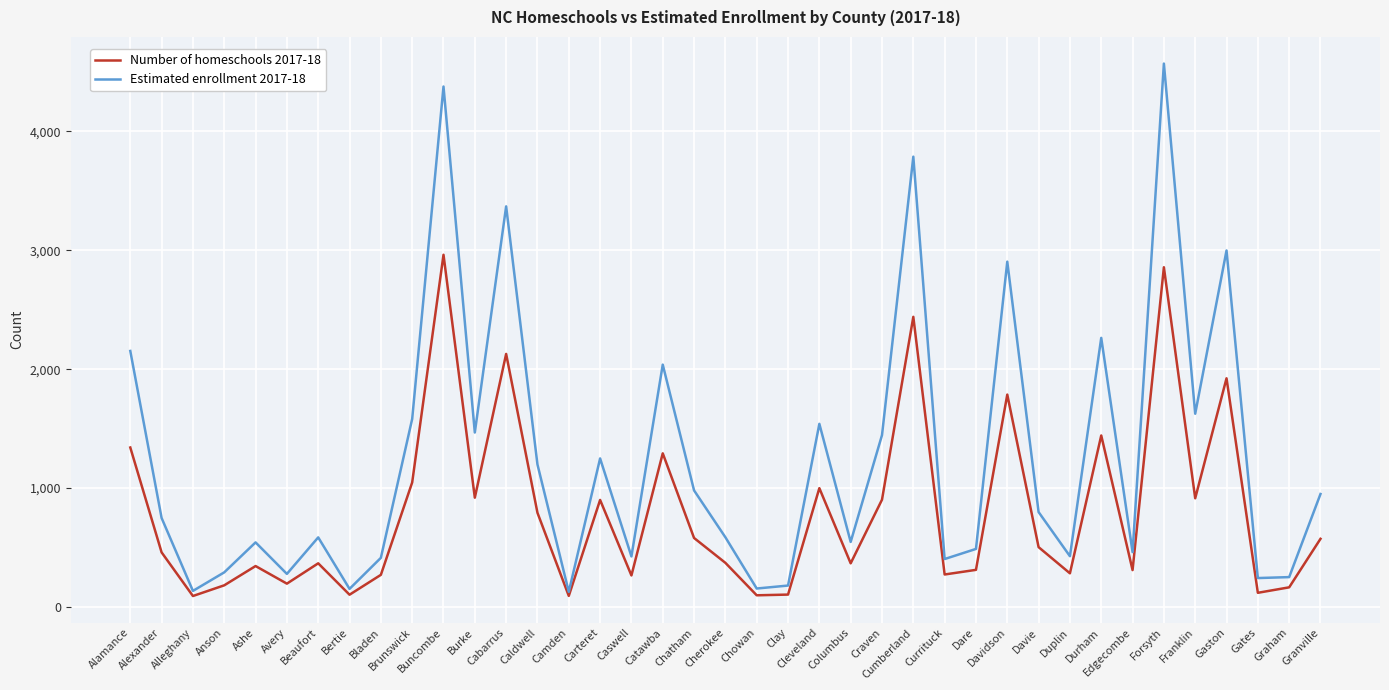

What value does the Estimated enrollment 2017-18 series have at Cleveland?

1540